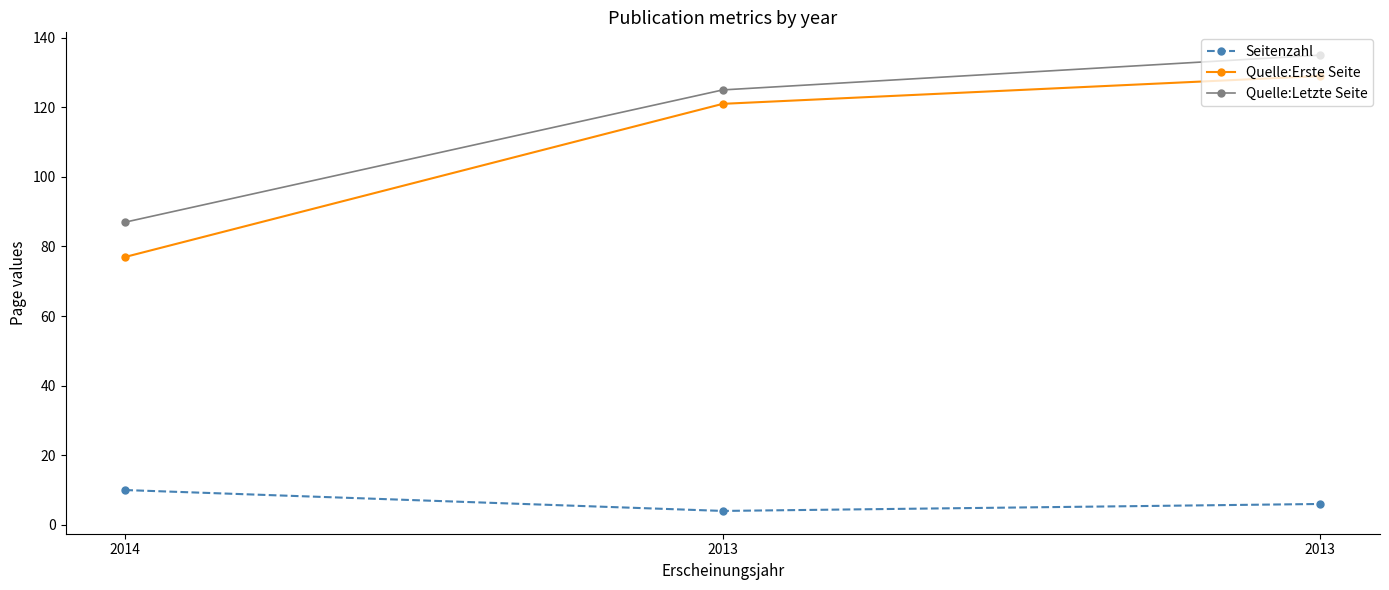

At which category does the chart reach its peak across all series?

2013